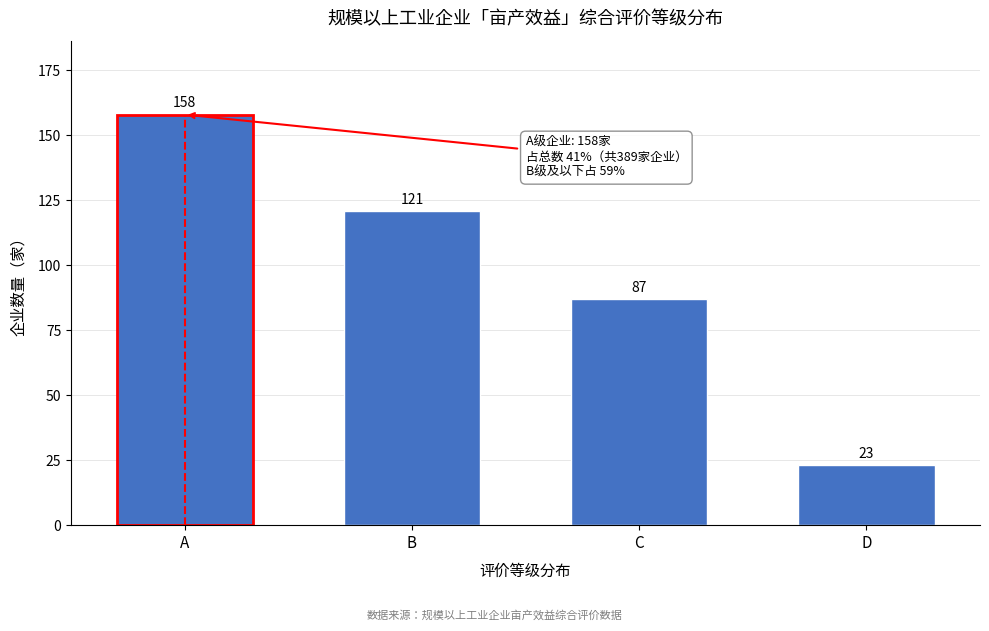

Reading left to right, extract all data points from this chart.

158	121	87	23